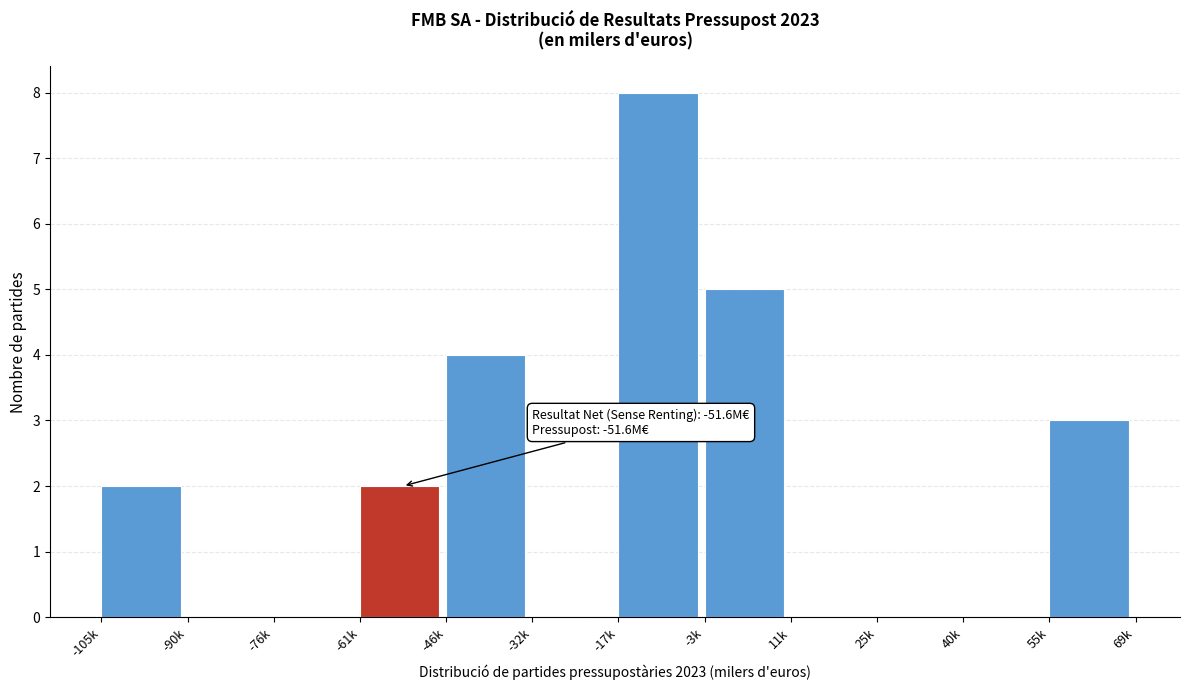

Reading left to right, transcribe all the data shown in this chart.

-105k=2	-90k=0	-76k=0	-61k=2	-46k=4	-32k=0	-17k=8	-3k=5	11k=0	25k=0	40k=0	55k=3